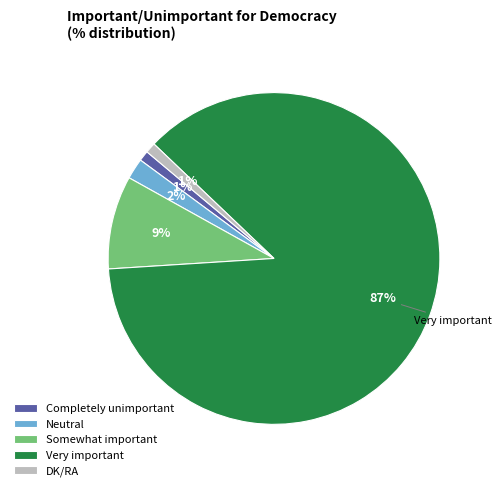

To the nearest percent, what percentage of the pie is Very important?

87%